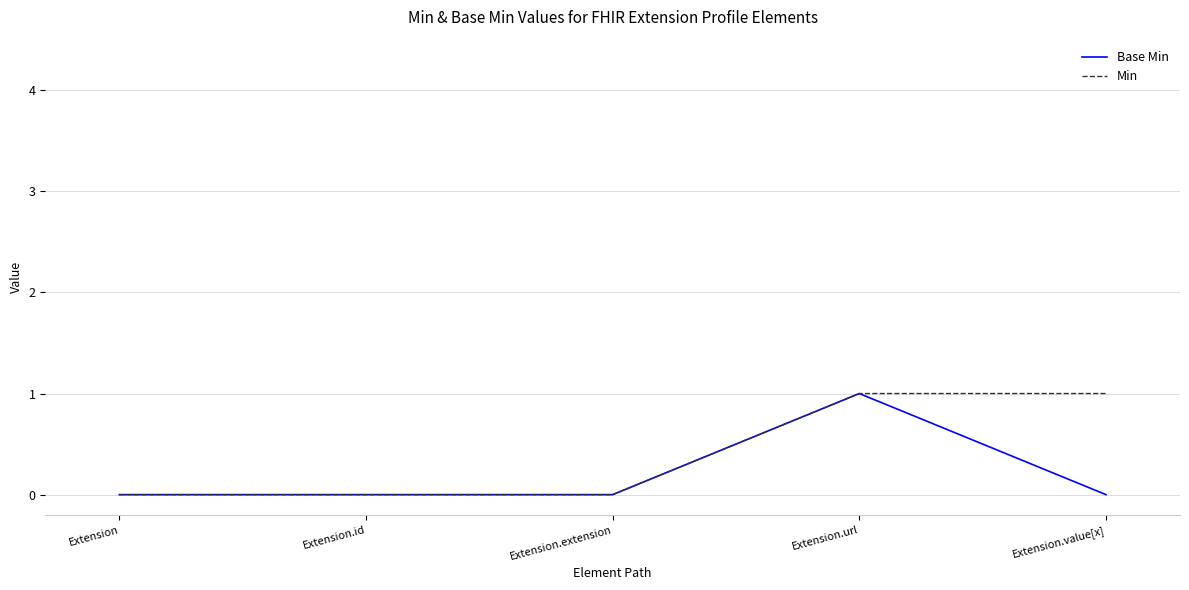

The value of Base Min at Extension.value[x] is 0. True or false?

True